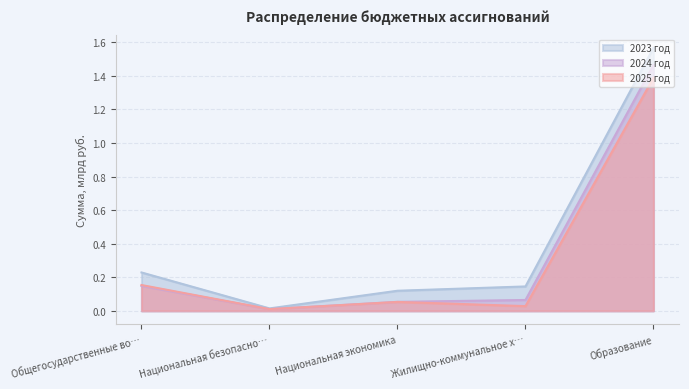

How many interior local valleys does the 2025 год series have?

2